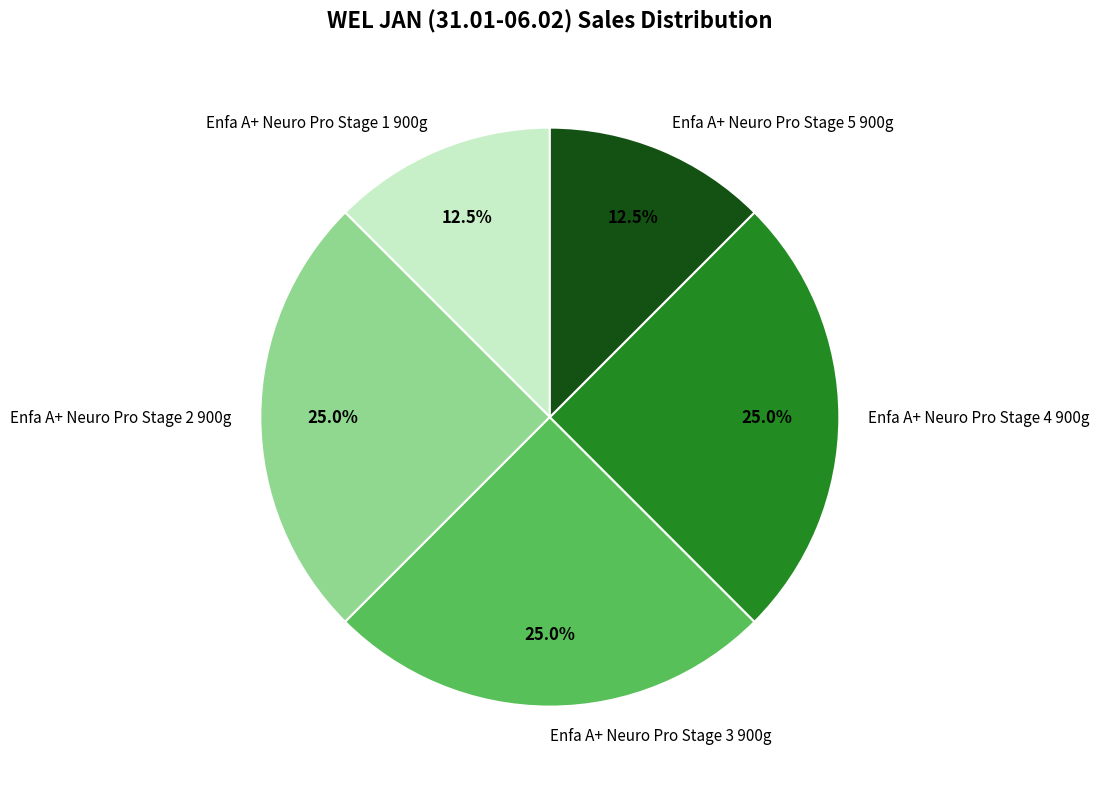

True or false: Enfa A+ Neuro Pro Stage 2 900g accounts for 25% of the total.

True